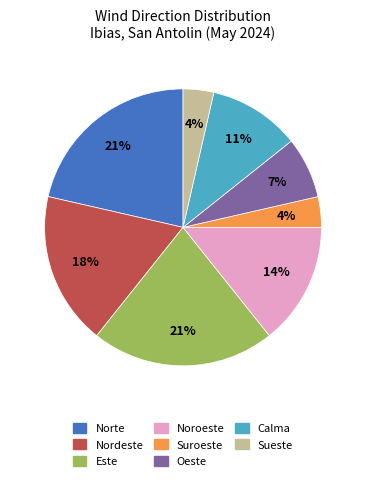

How many slices are in this pie chart?

8